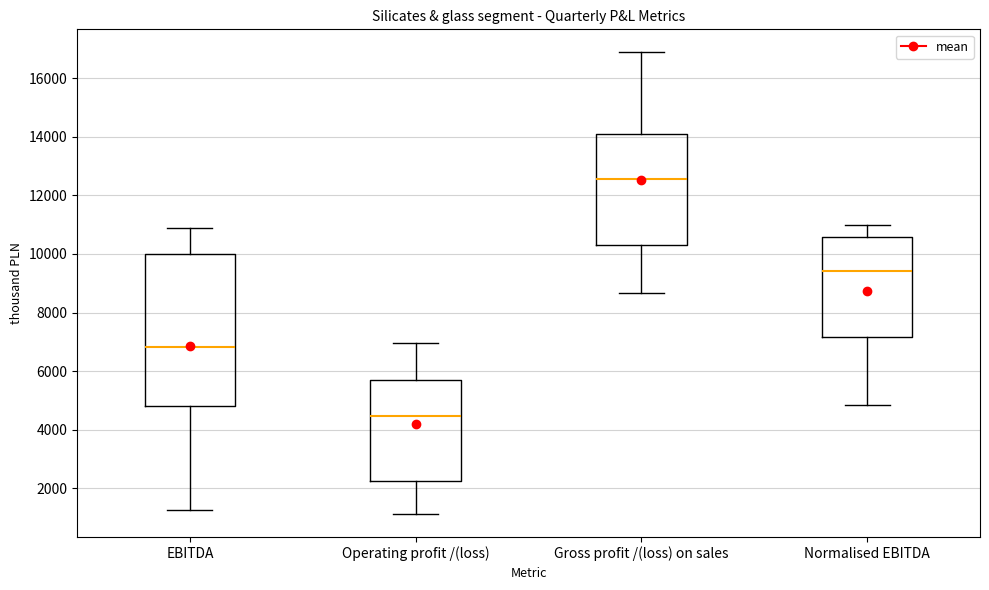

Which box has the highest median line?

Gross profit /(loss) on sales